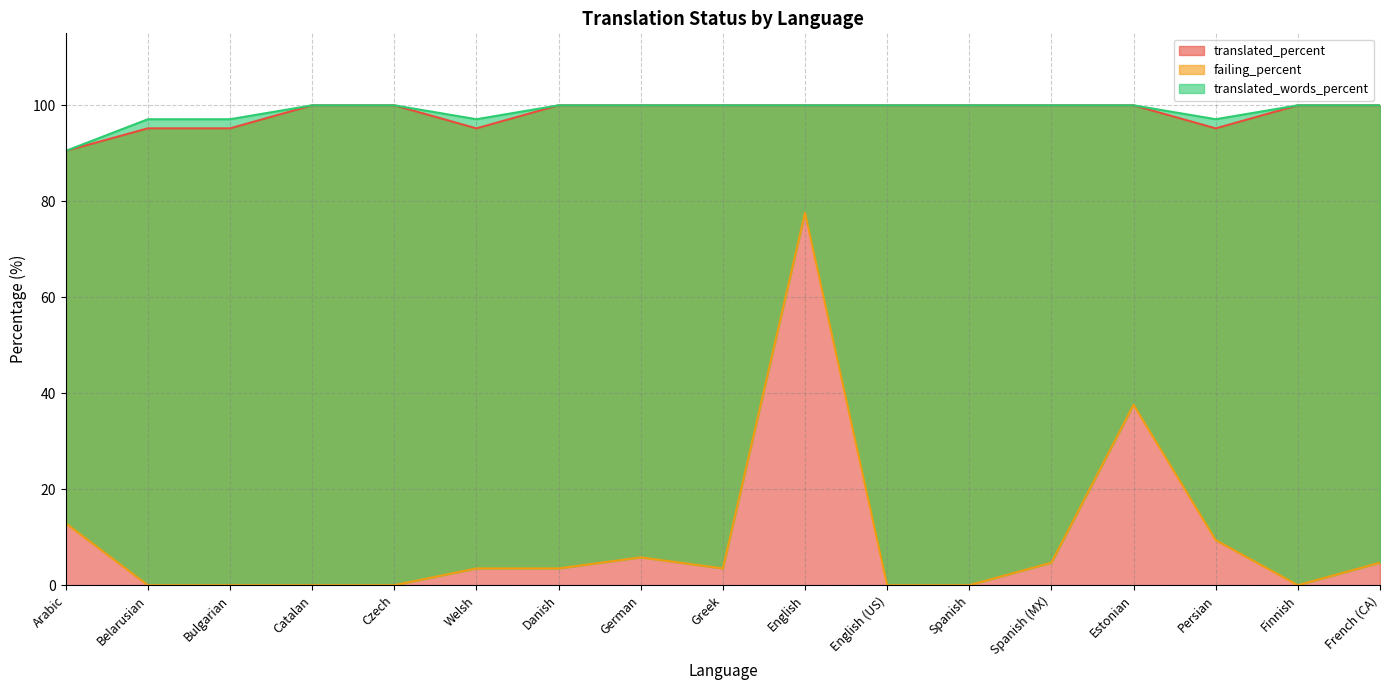

Between Danish and Welsh, which is larger?

Danish